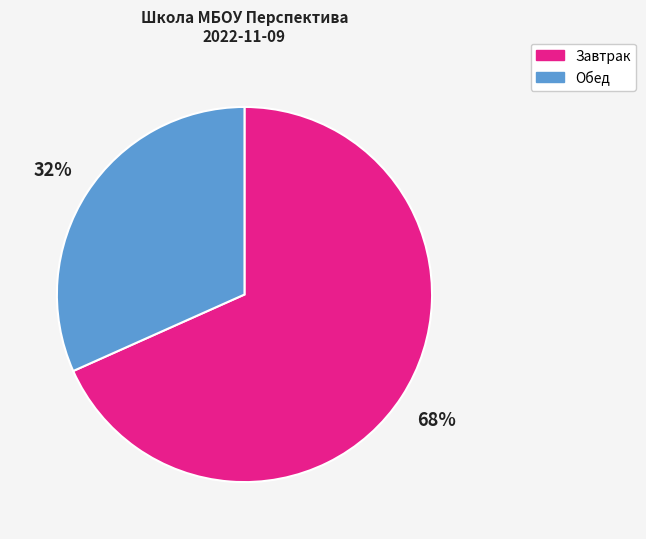

Is there any slice that represents more than half of the pie?

Yes